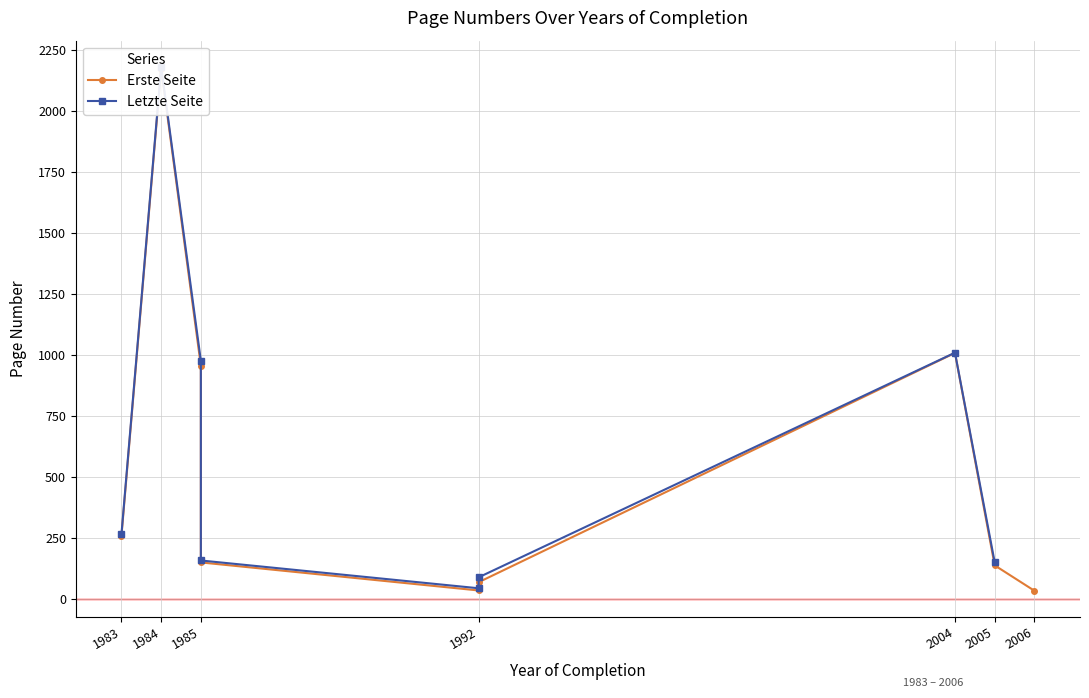

What is the difference between the second highest and second lowest values in the Erste Seite series?

974.0